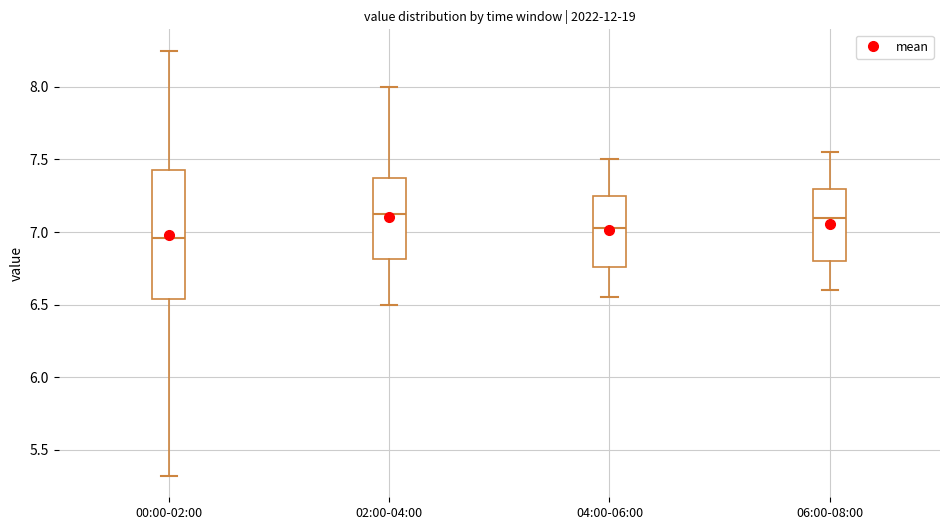

Comparing the boxes themselves (not the whiskers), which one is the tallest?

00:00-02:00